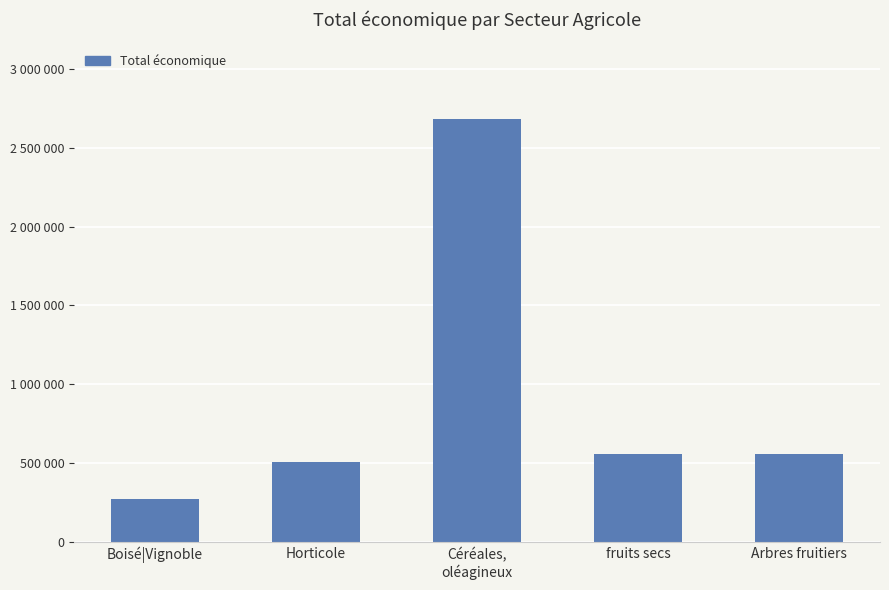

At which label does the data first exceed 560529?

Céréales,
oléagineux